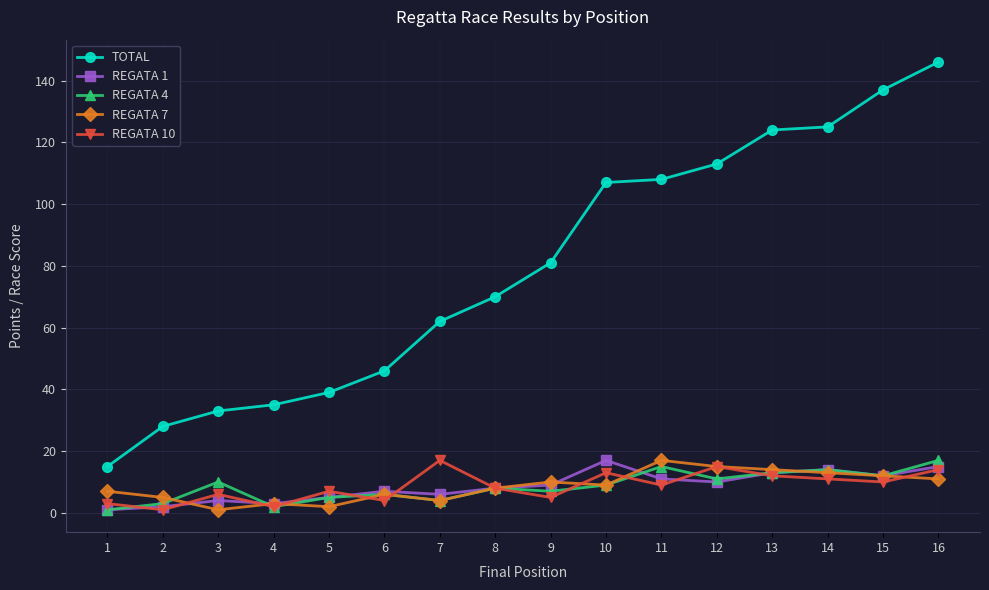

Reading right to left, what are all the values shown in this chart?

TOTAL: 146	137	125	124	113	108	107	81	70	62	46	39	35	33	28	15
REGATA 1: 15	12	14	13	10	11	17	9	8	6	7	5	3	4	2	1
REGATA 4: 17	12	14	13	11	15	9	7	8	4	6	5	2	10	3	1
REGATA 7: 11	12	13	14	15	17	9	10	8	4	6	2	3	1	5	7
REGATA 10: 14	10	11	12	15	9	13	5	8	17	4	7	2	6	1	3